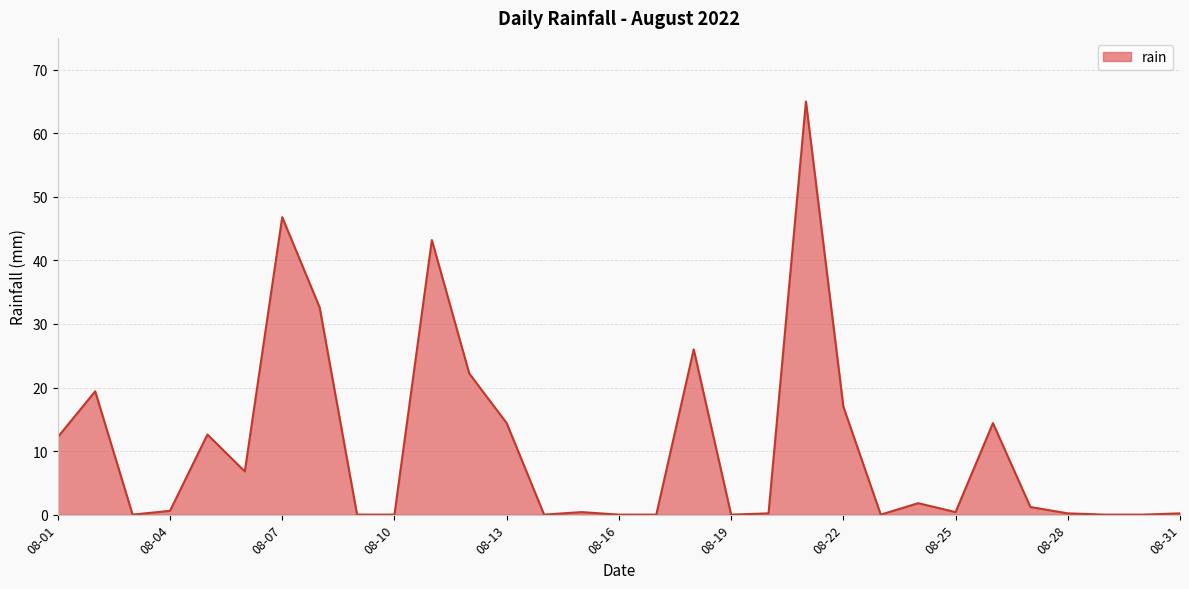

What is the difference between the maximum and minimum values?

65.0